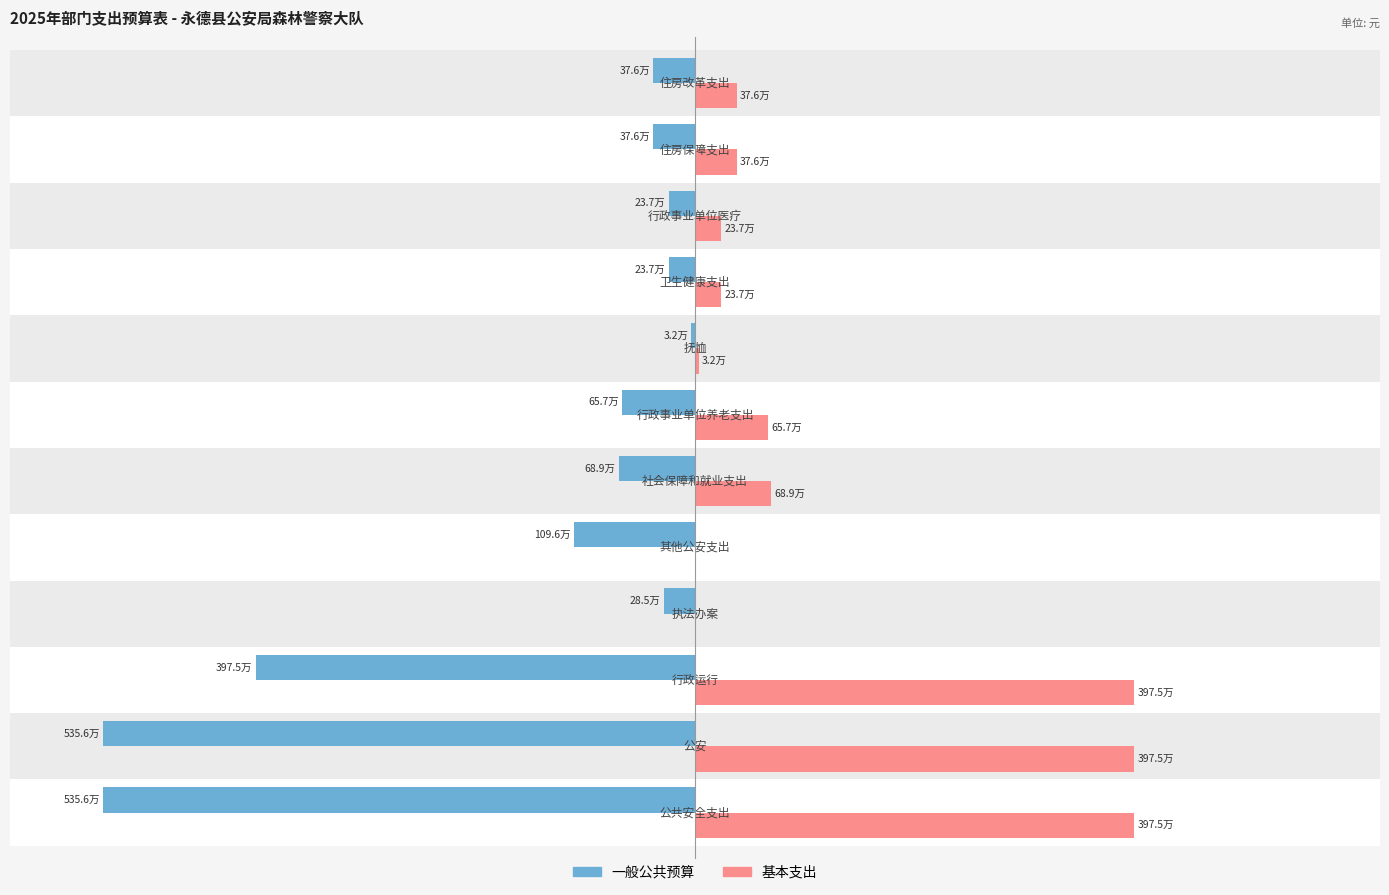

What are all the series names shown in the legend?

一般公共预算, 基本支出